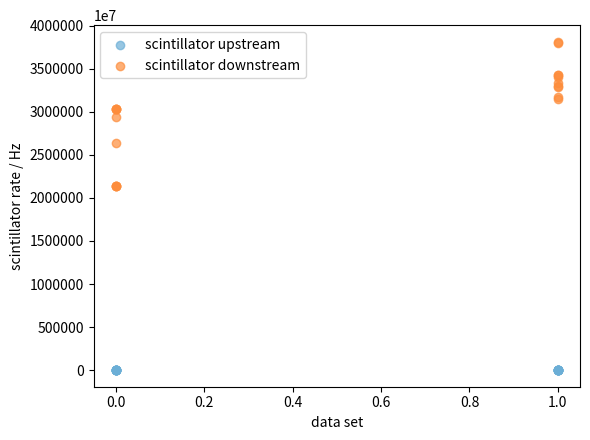

Which series has the widest spread of Y values?

scintillator downstream